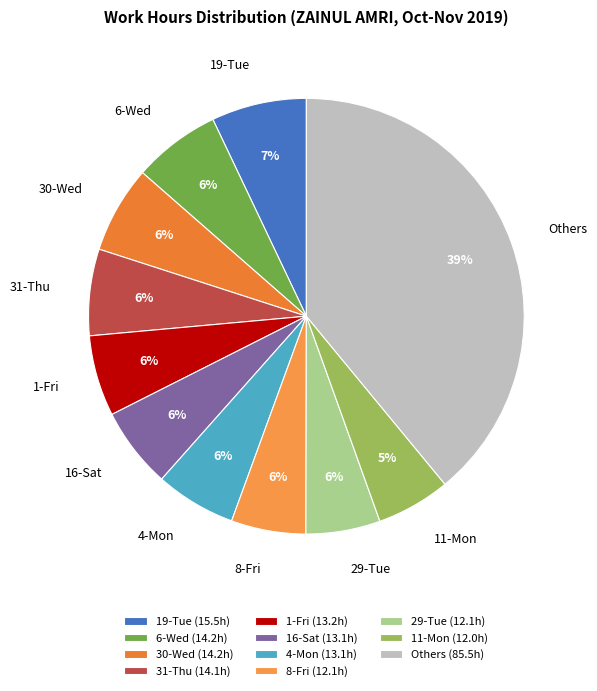

Is the sum of 31-Thu and 30-Wed greater than half?

No